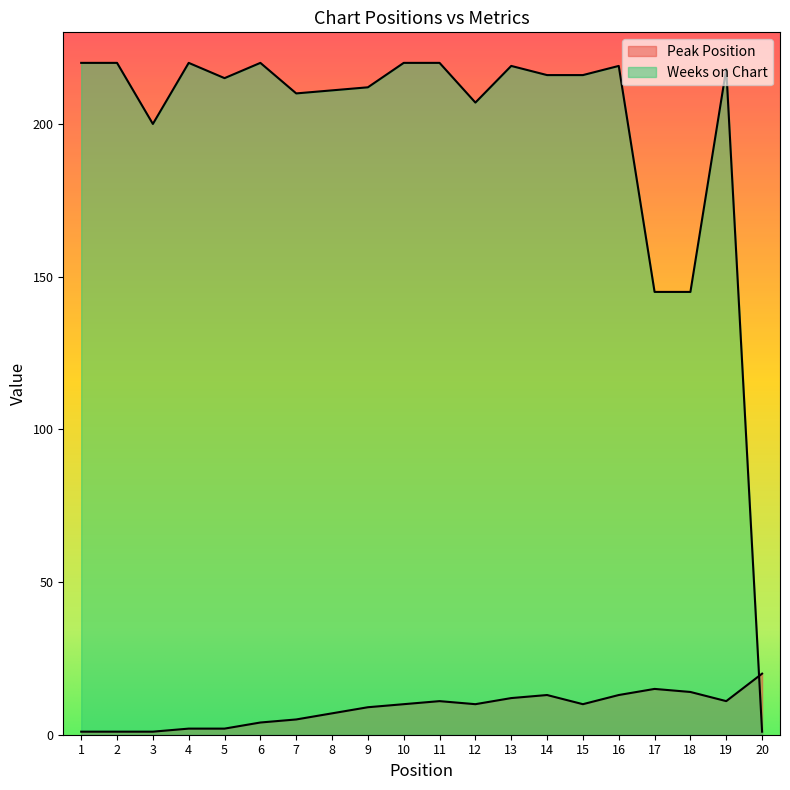

What is the average value of the Weeks on Chart series?

198